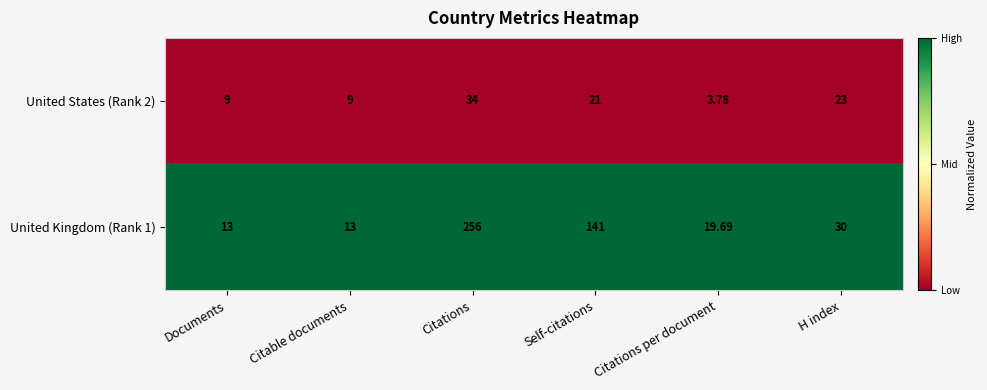

At which category does the chart reach its peak across all series?

Citations